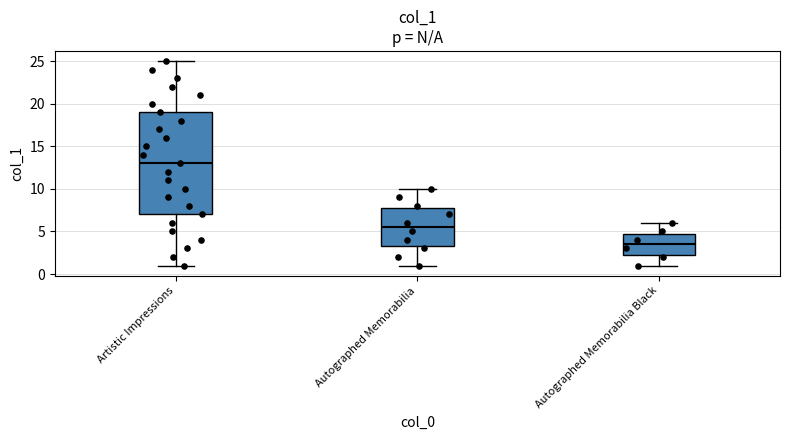

Which box is the tallest, from its lower edge to its upper edge?

Artistic Impressions